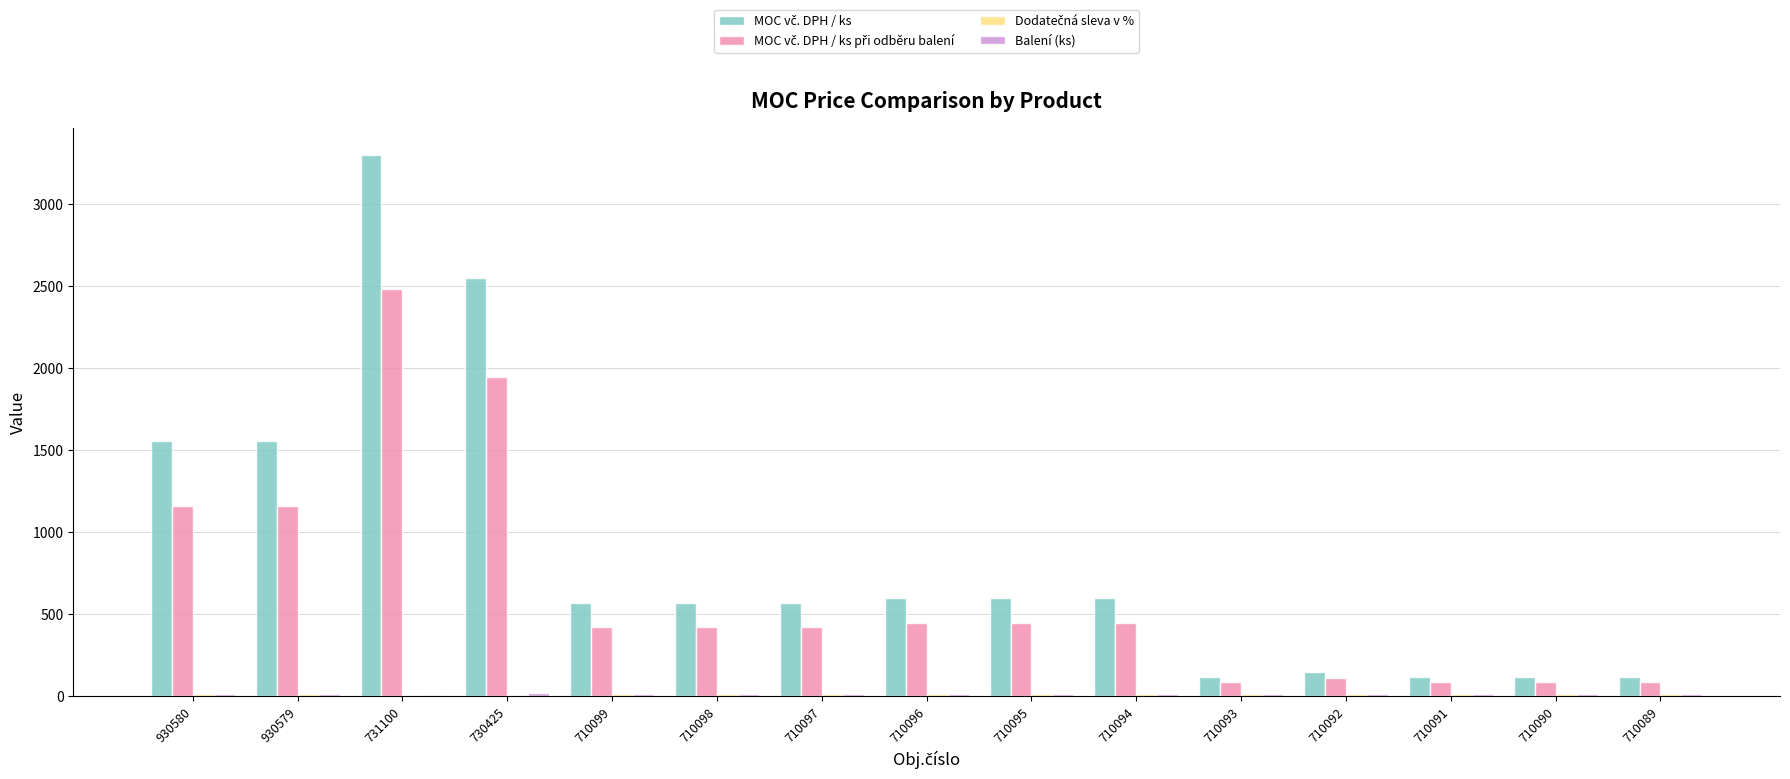

What is the greatest value displayed?

3298.5